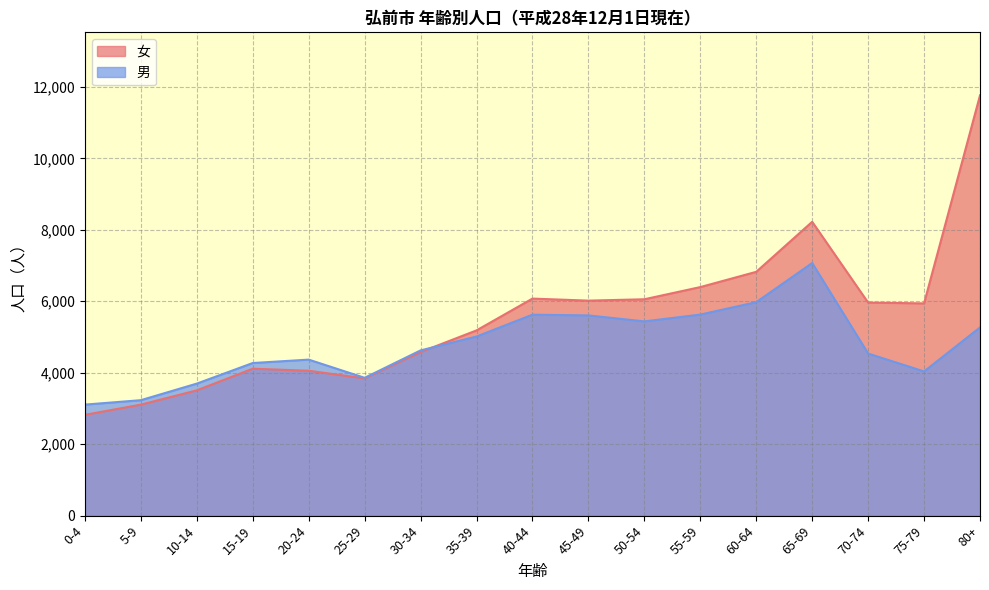

At which label is 女 closest to 7291?

60-64